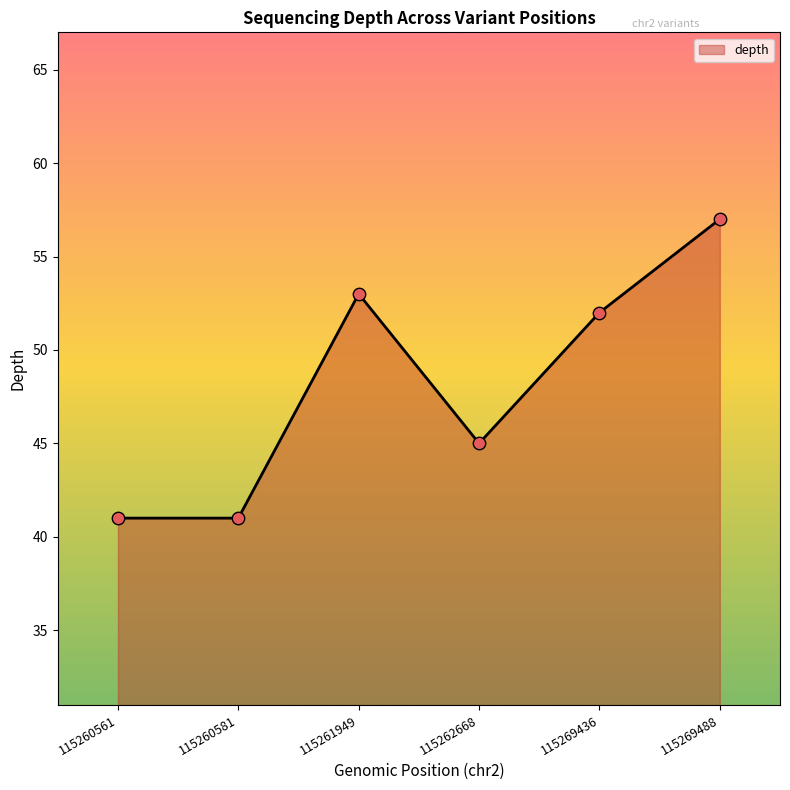

What is the ratio of the value at 115260561 to the value at 115262668?

0.9